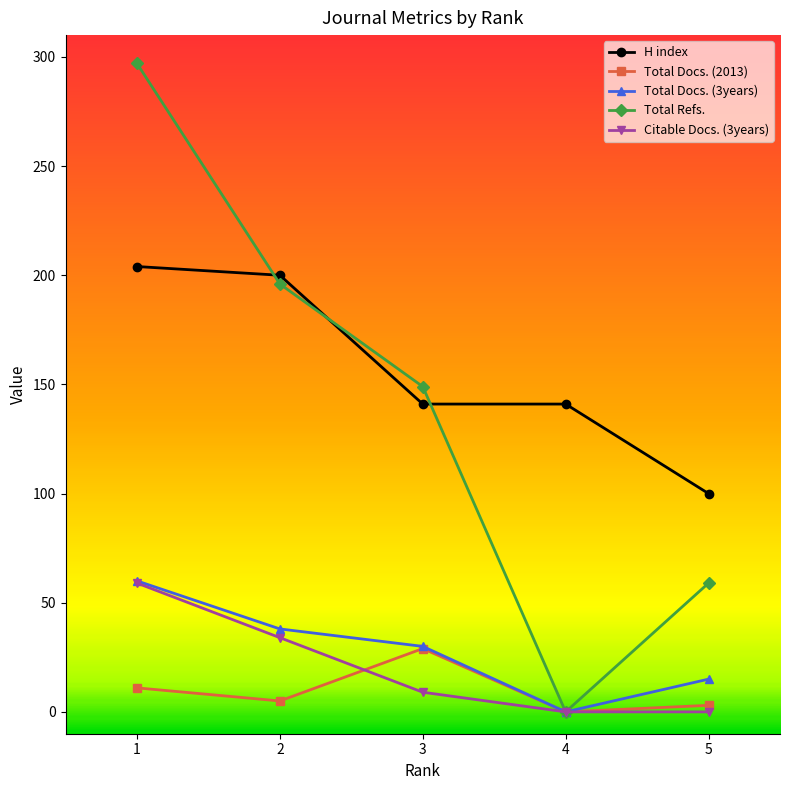

Reading right to left, list all the values displayed in this chart.

H index: 100	141	141	200	204
Total Docs. (2013): 3	0	29	5	11
Total Docs. (3years): 15	0	30	38	60
Total Refs.: 59	0	149	196	297
Citable Docs. (3years): 0	0	9	34	59